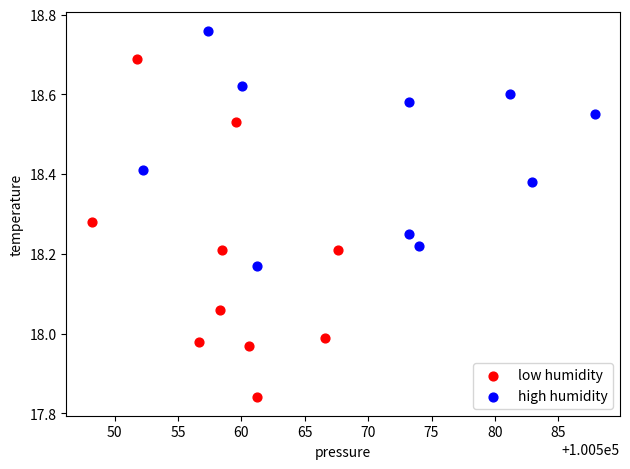

Which series contains the lowest Y value?

low humidity